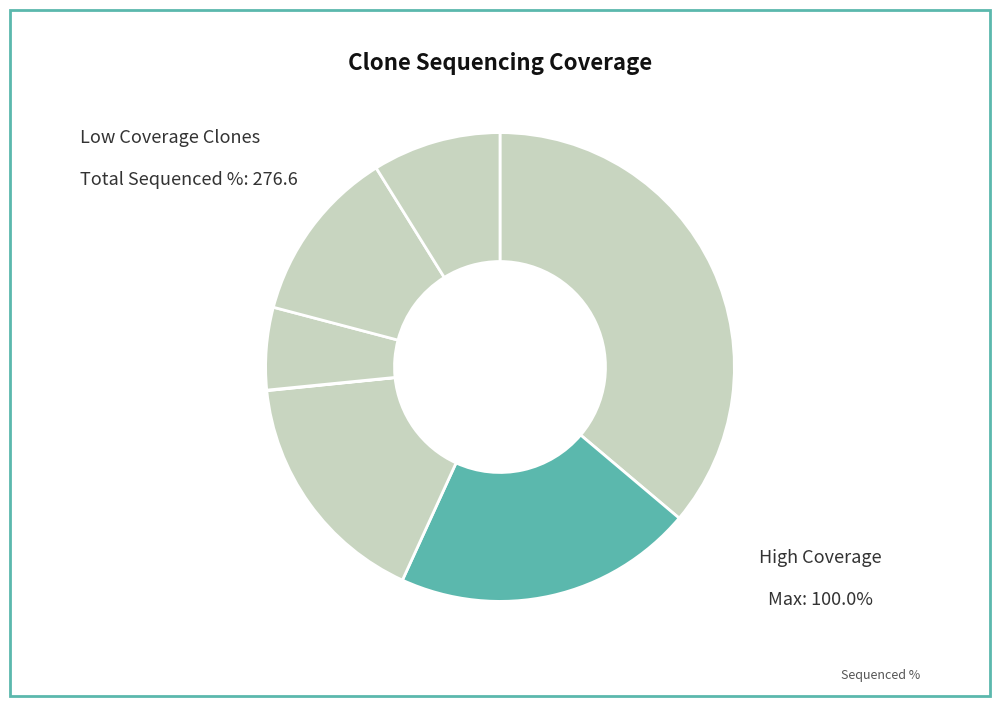

How many slices are in this pie chart?

7